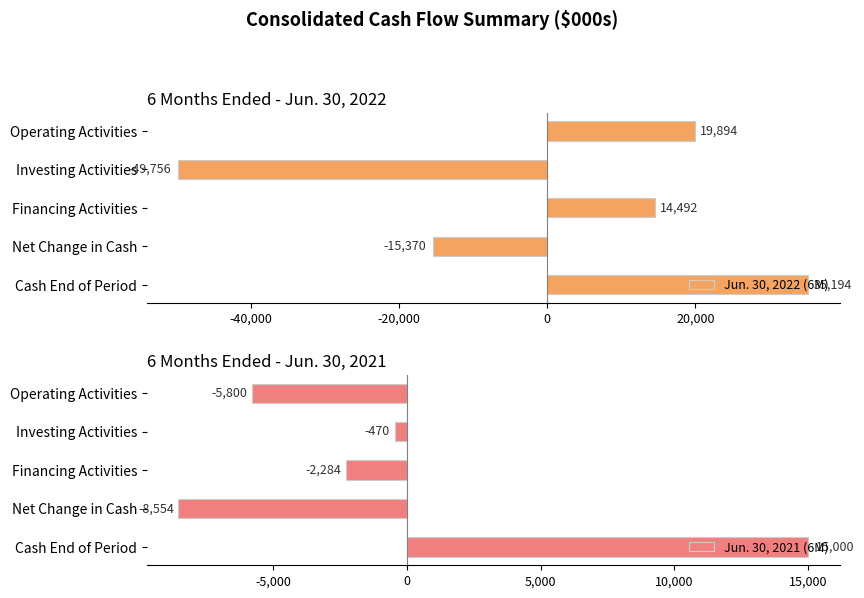

How many bars are there in total?

10